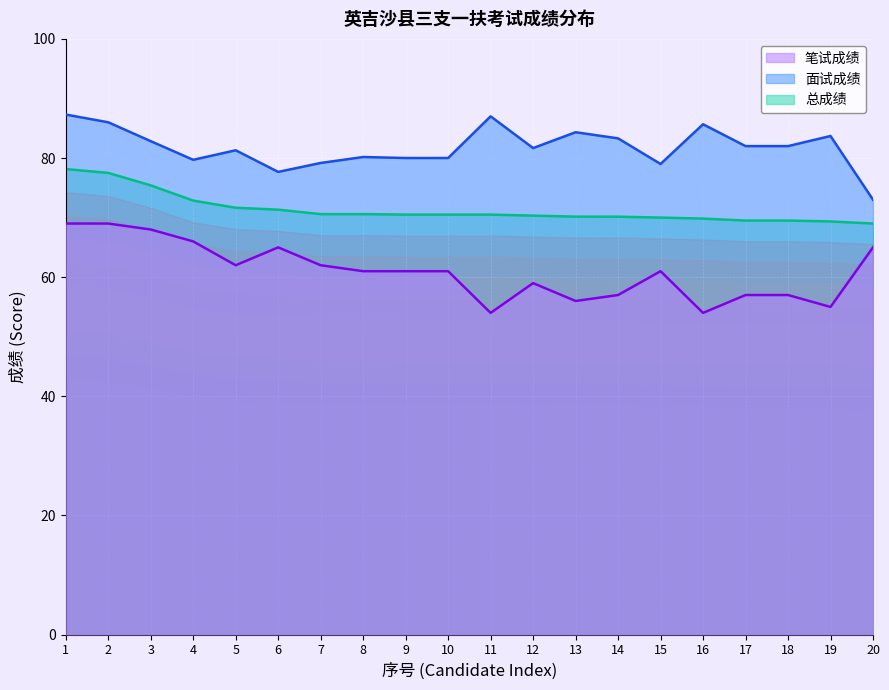

Which series has the widest spread of values?

笔试成绩